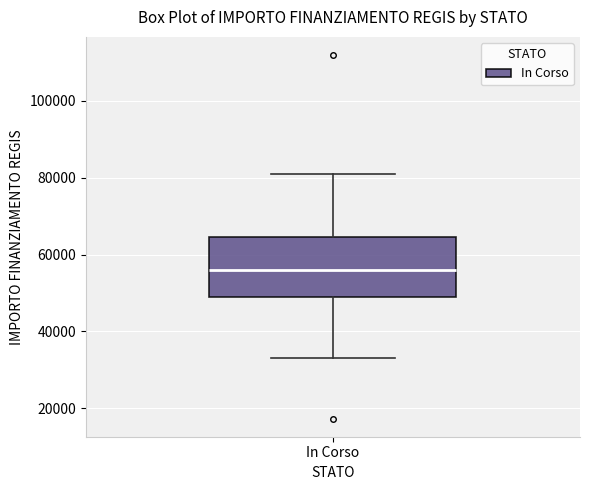

Read this box plot against the y-axis: the position of the median line, the range covered by the box, and the ends of both whiskers. The values are not printed on the chart, so give them approximately, as read against the axis.

median 56000, box 50000 to 64000, whiskers 32000 to 80000